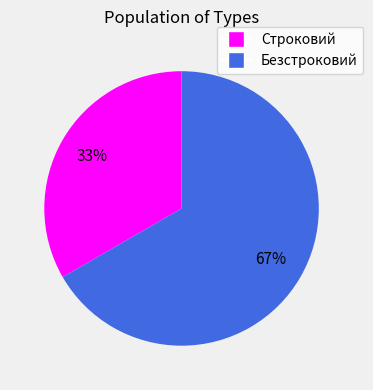

Is the sum of Строковий and Безстроковий greater than half?

Yes